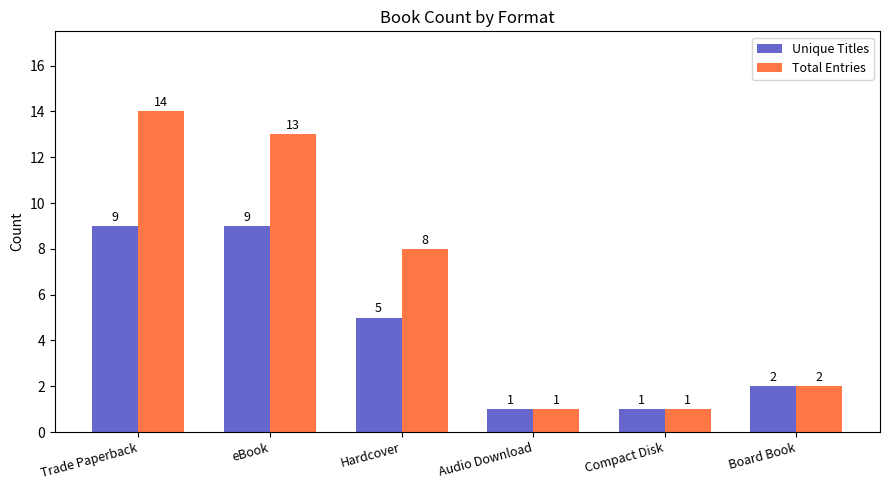

What is the sum of the Total Entries values at Compact Disk and Board Book?

3